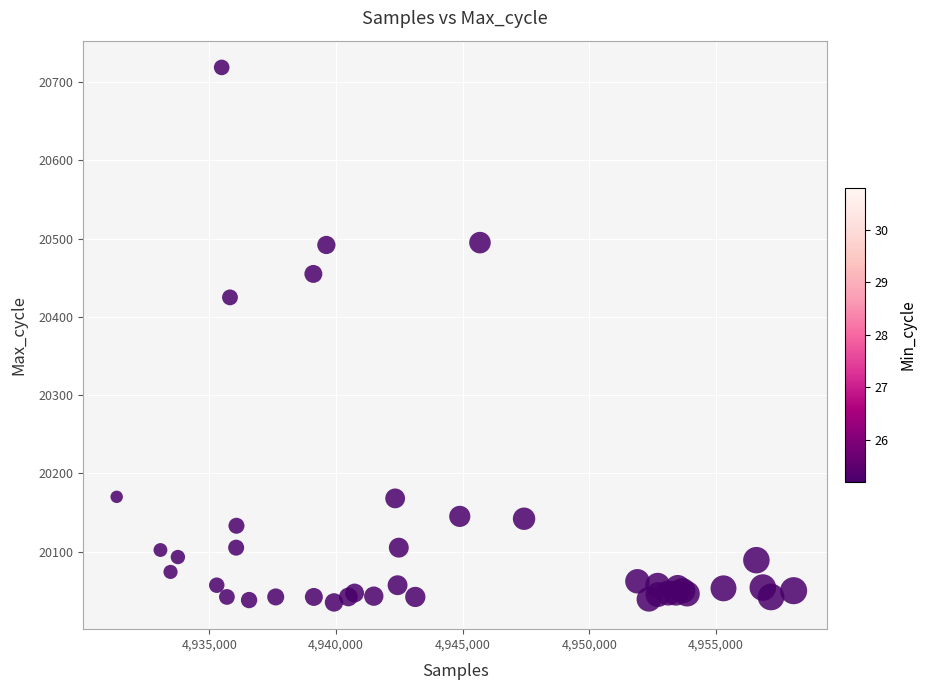

What Y value in the scatter plot is closest to 20377?

20425